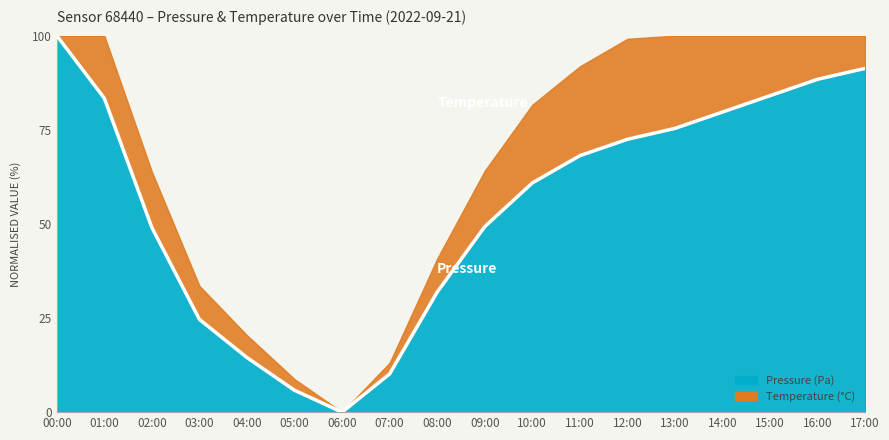

Is it true that the value at 16:00 is 145.3?

False